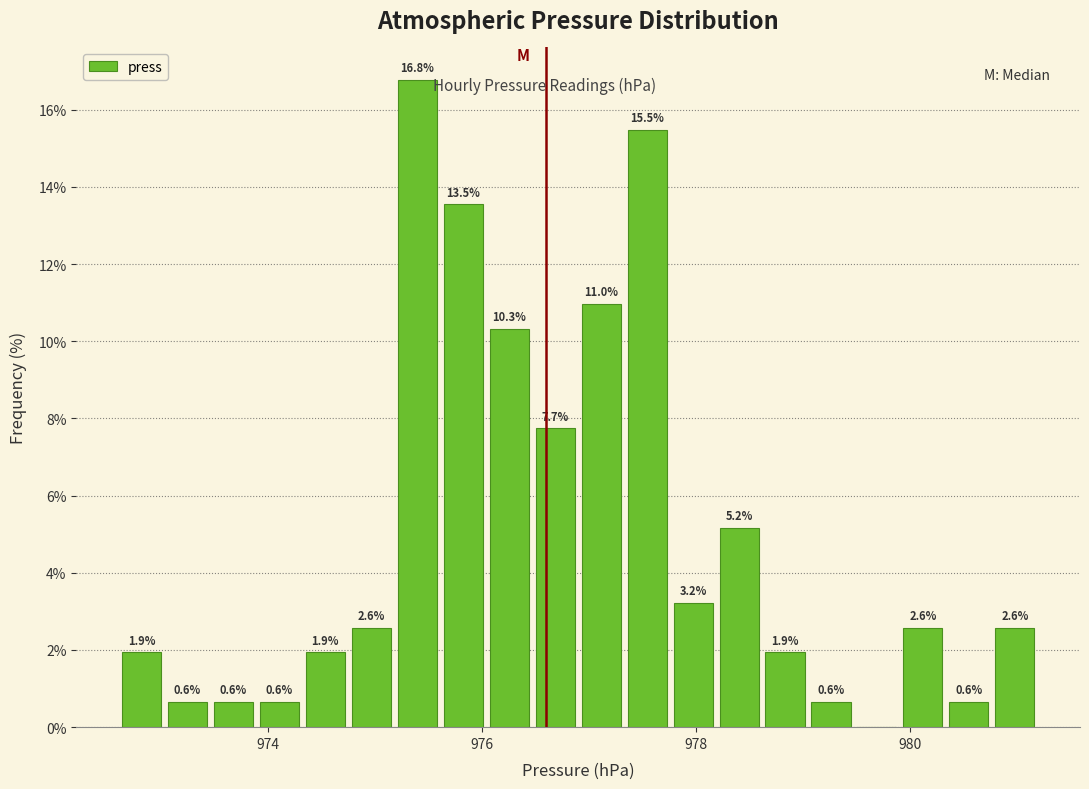

Around what value on the x-axis is the tallest bar? Give the approximate position of its centre, as read against the axis.

975.4